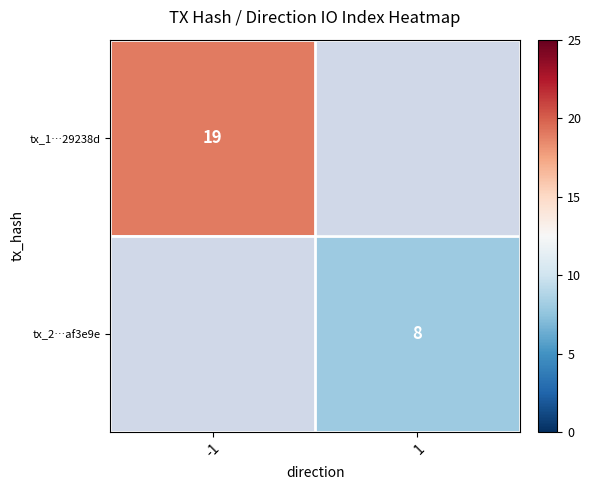

What is the minimum value shown in the chart?

8.0